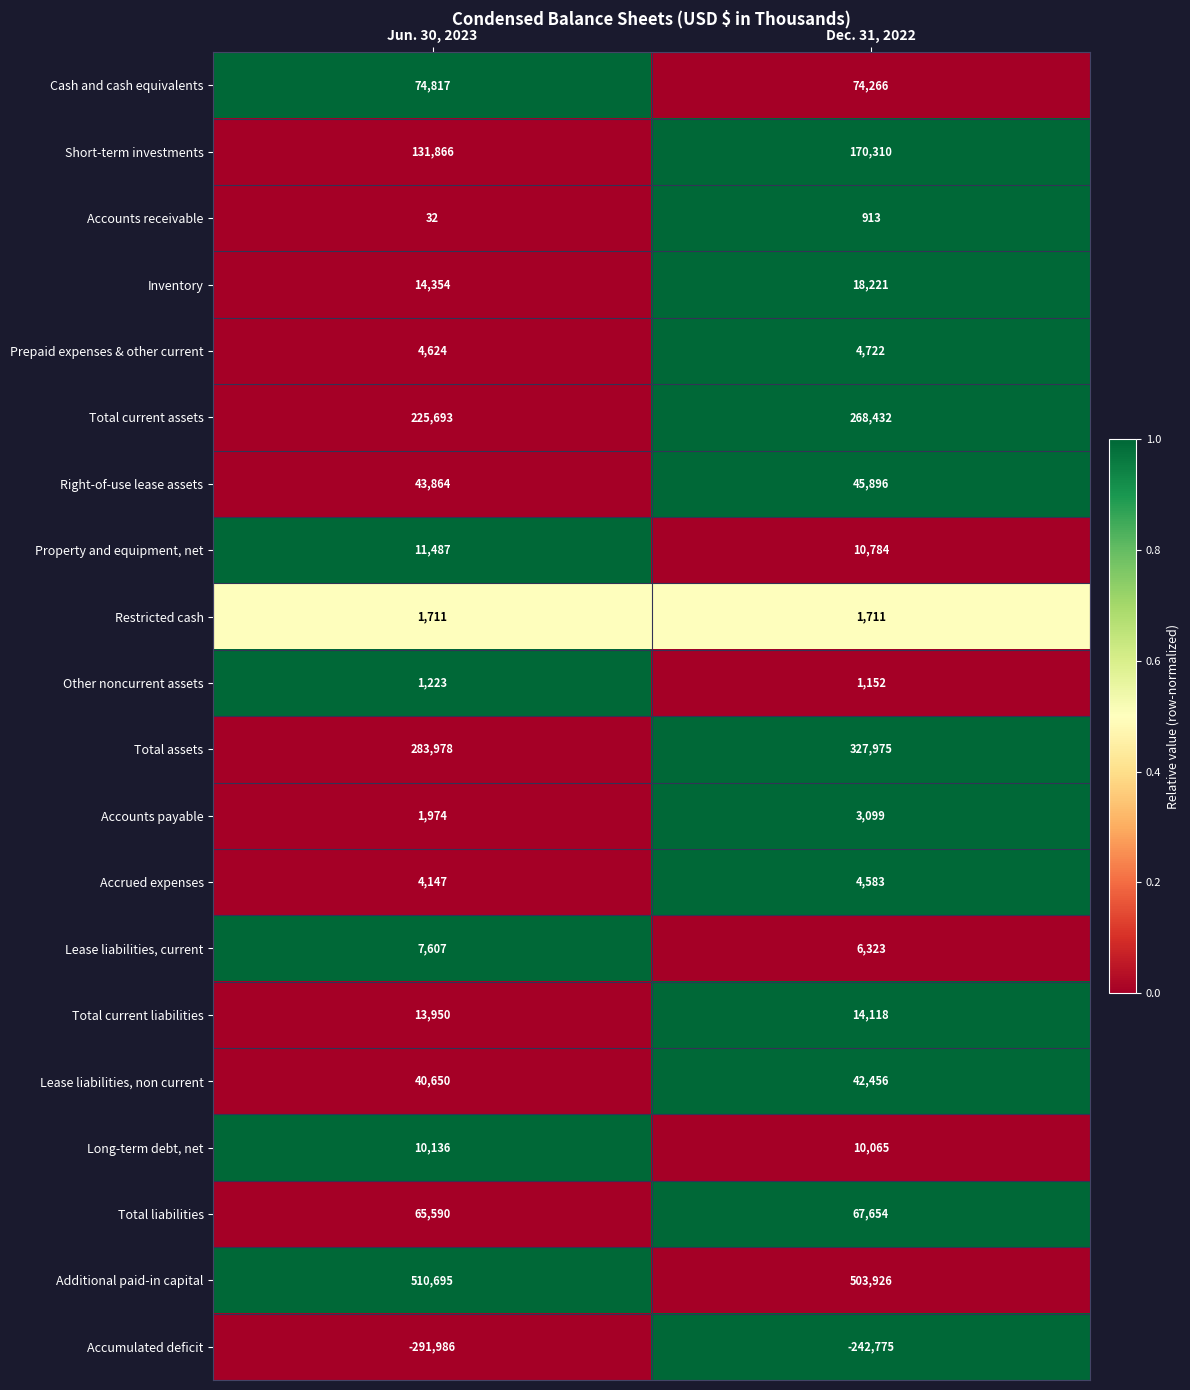

Which series has the largest range (max minus min)?

Accumulated deficit